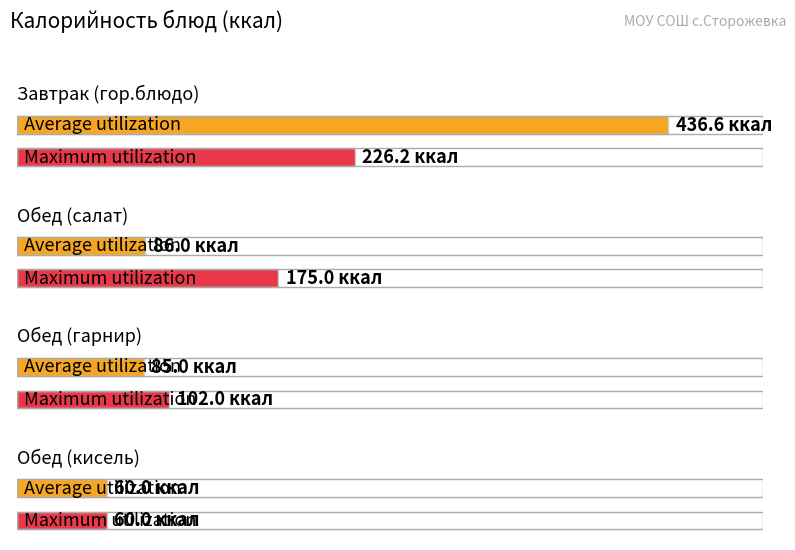

Rank the series by their average value, from highest to lowest.

Average utilization, Maximum utilization